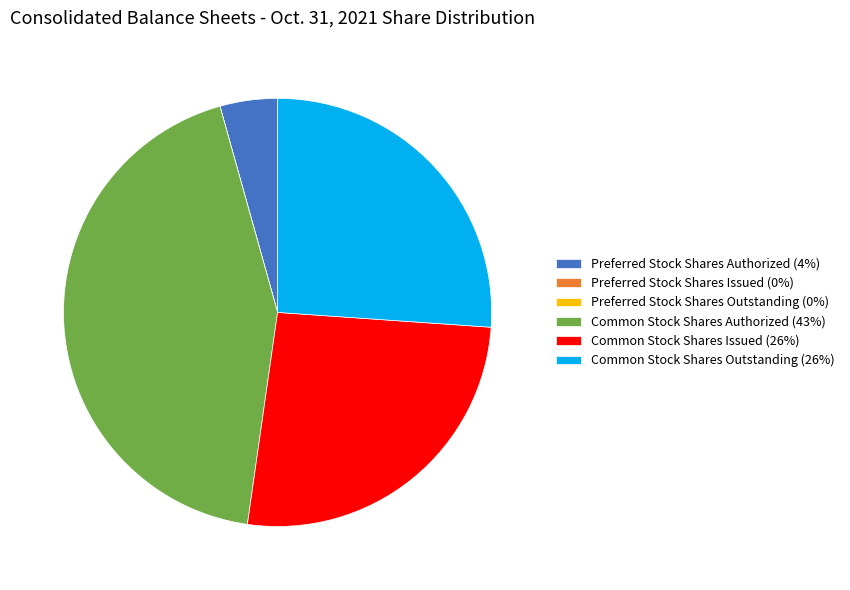

The Common Stock Shares Issued (26%) slice represents 16% of the pie. True or false?

False